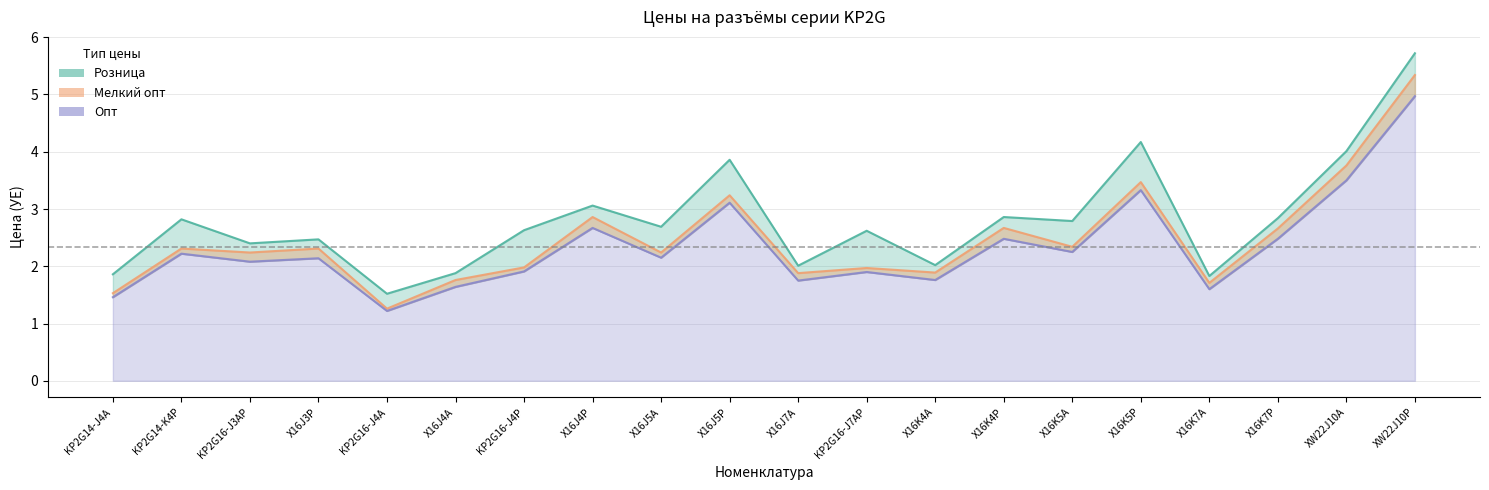

What is the highest value of the Опт series?

5.0